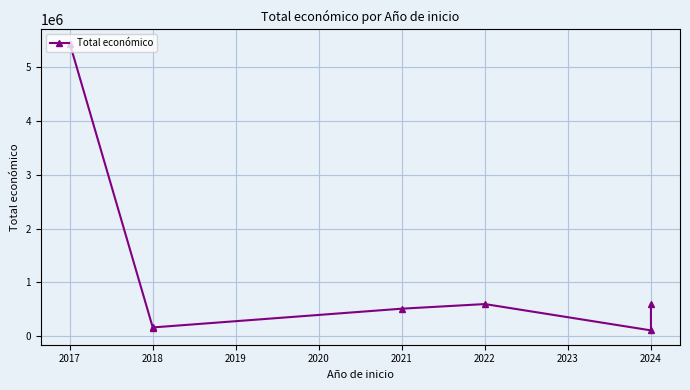

Does the chart have visible grid lines?

Yes